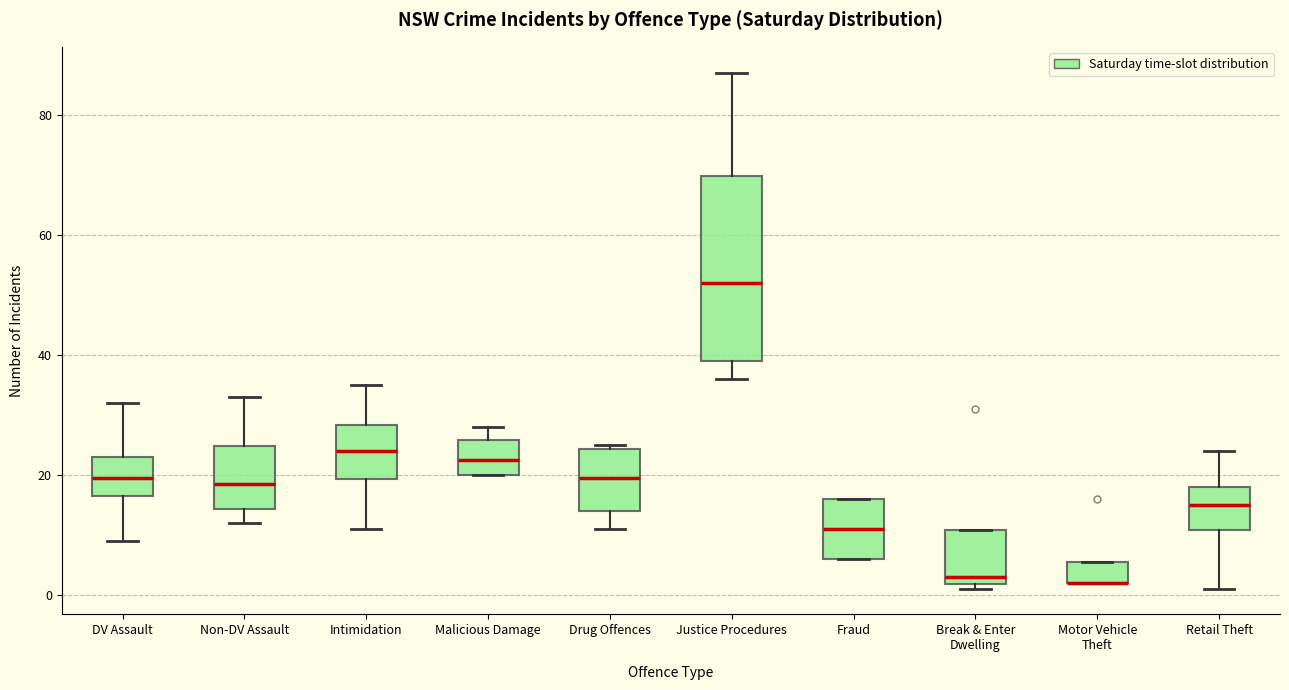

Comparing the boxes themselves (not the whiskers), which one is the tallest?

Justice Procedures